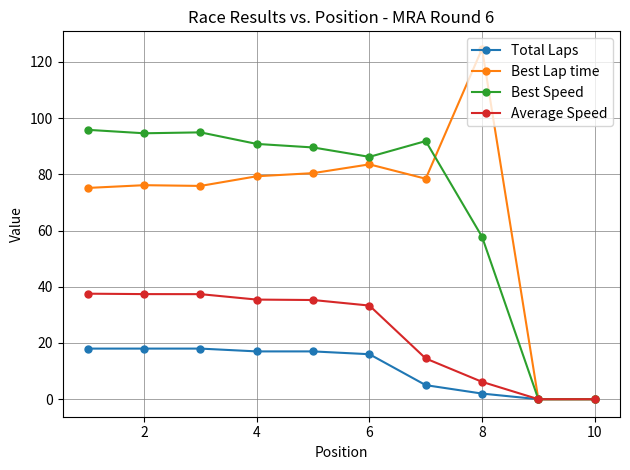

What is the highest value of the Best Lap time series?

124.6